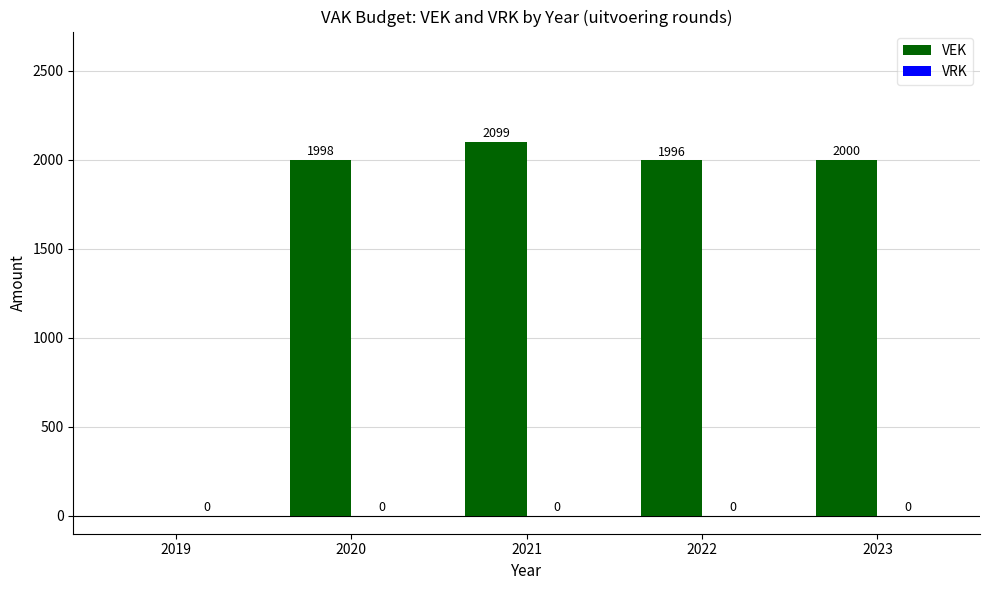

Where is the data nearest to the value 1049?

2022